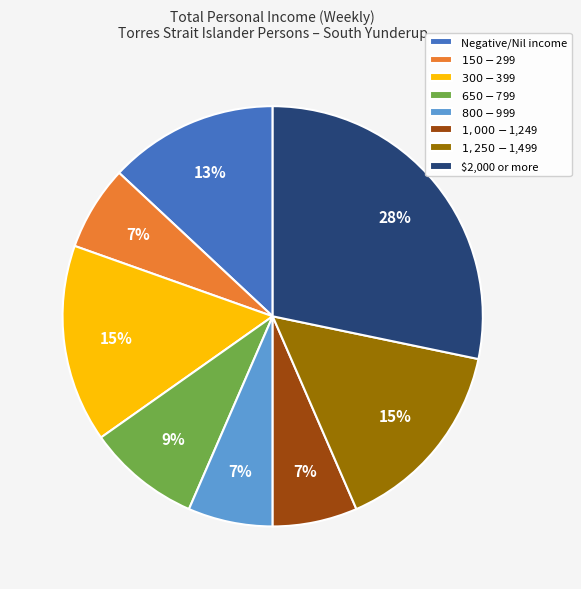

Does any single category account for the majority?

No